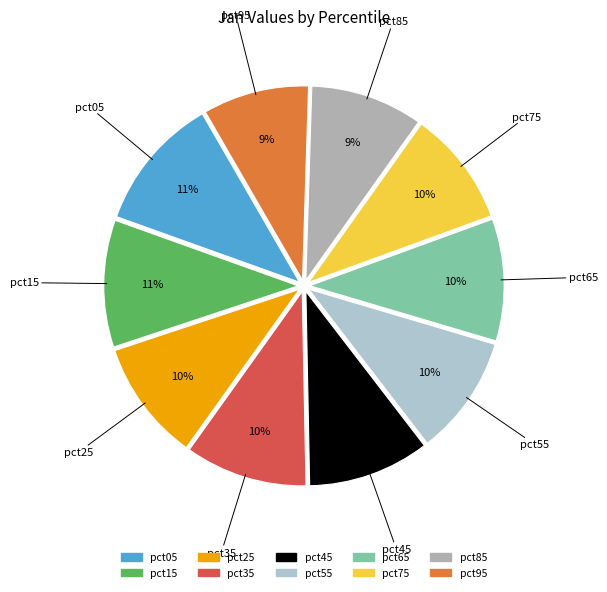

True or false: pct35 accounts for 22% of the total.

False